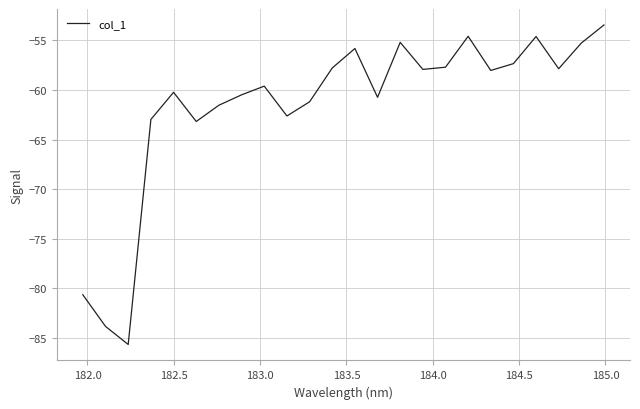

What is the difference between the maximum and minimum values?

32.2